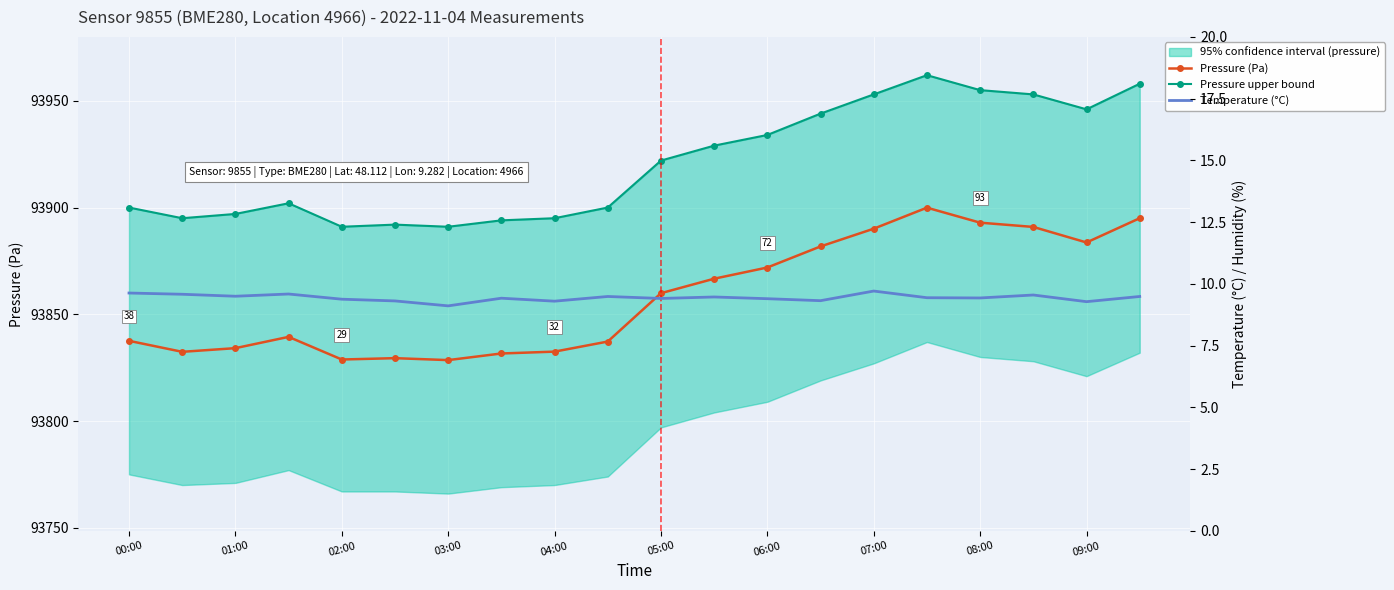

Is it true that Pressure (Pa) equals 149085.9 at 04:00?

False